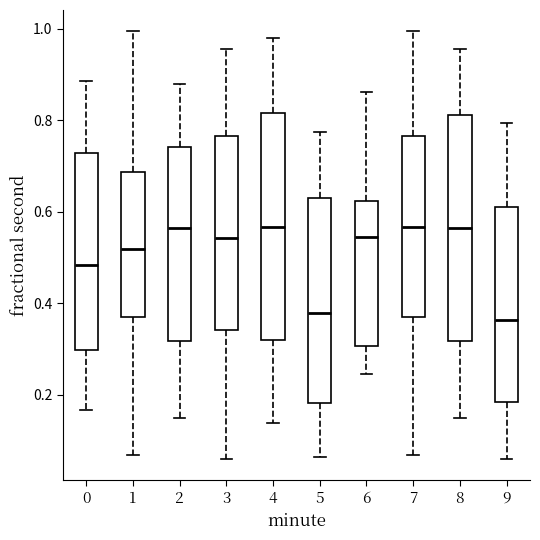

Where is the upper edge of the box at x = 6 on the y-axis? The values are not printed on the chart, so give them approximately, as read against the axis.

0.62